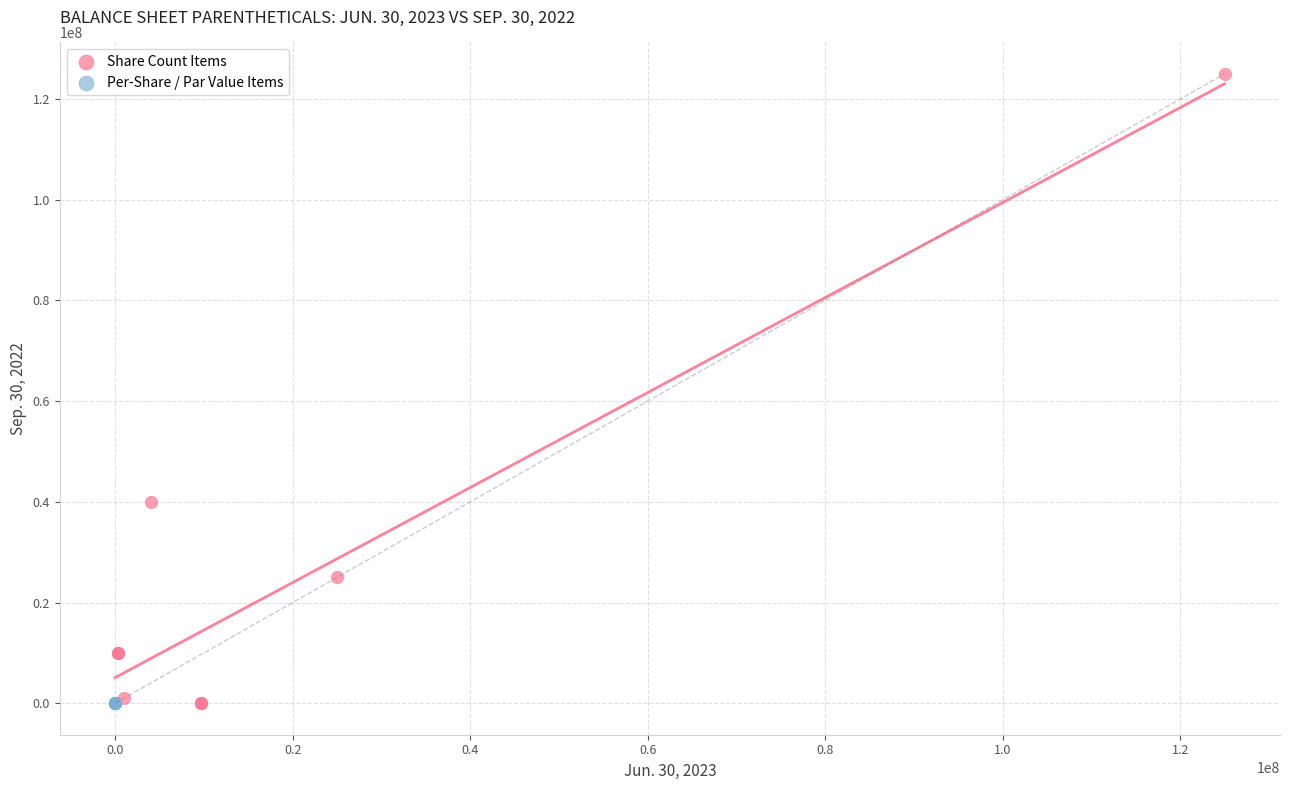

Which series has the largest Y range (max minus min)?

Share Count Items